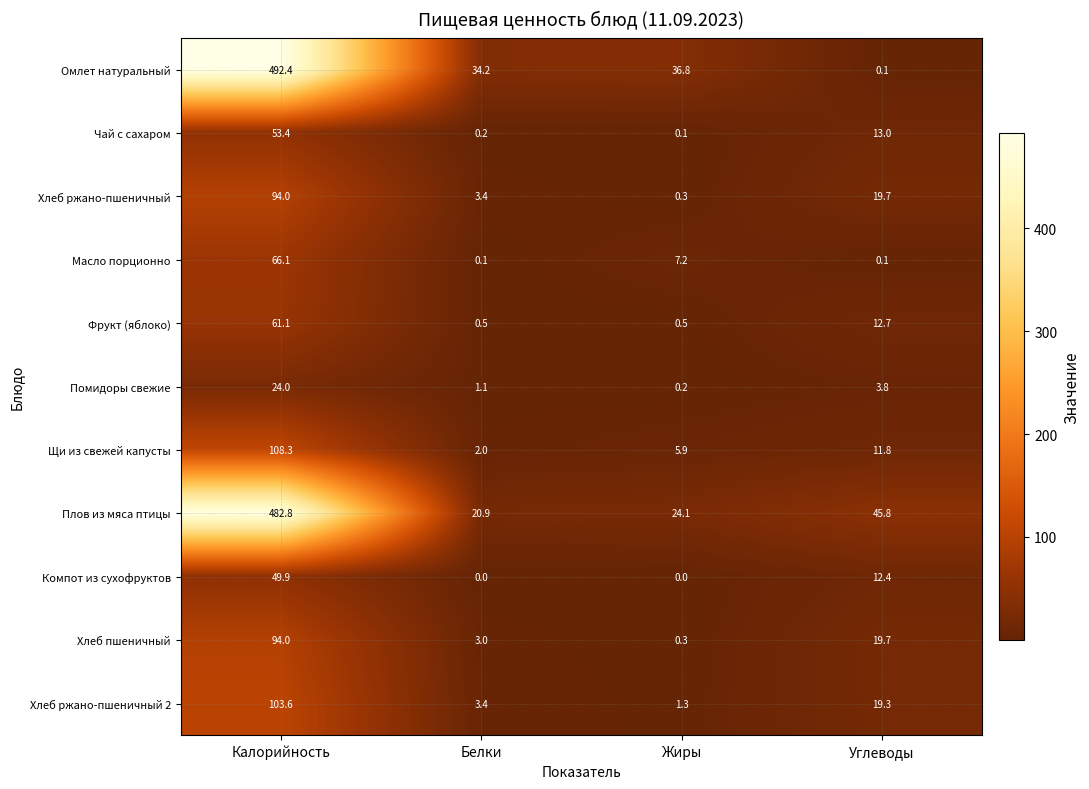

Rank the categories by Плов из мяса птицы value from lowest to highest.

Белки, Жиры, Углеводы, Калорийность